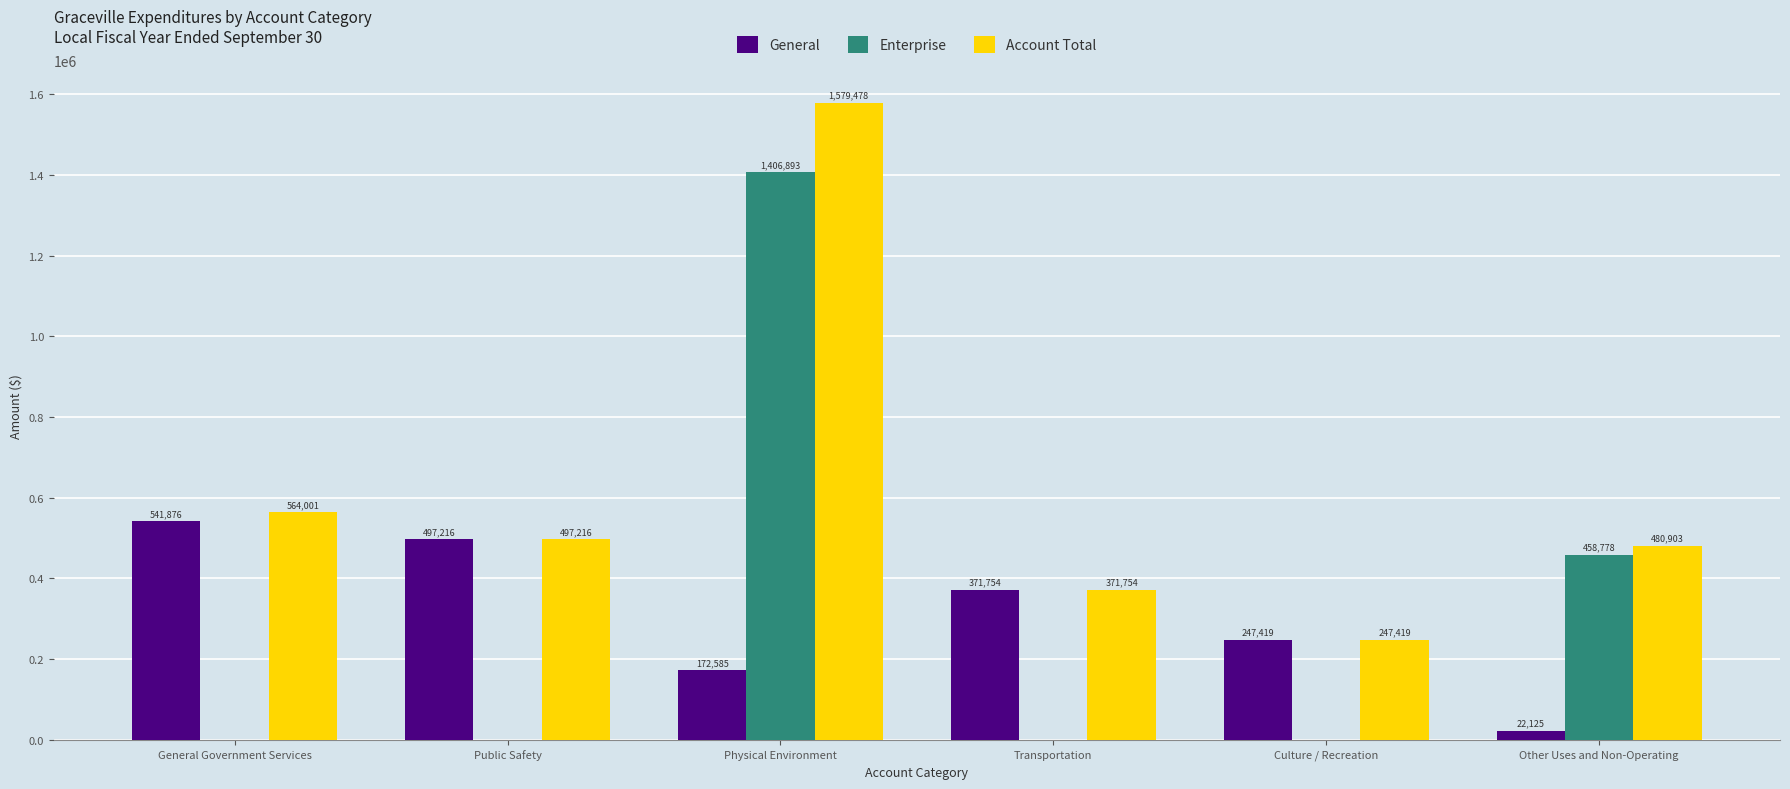

How many data points in Enterprise are above 0?

2